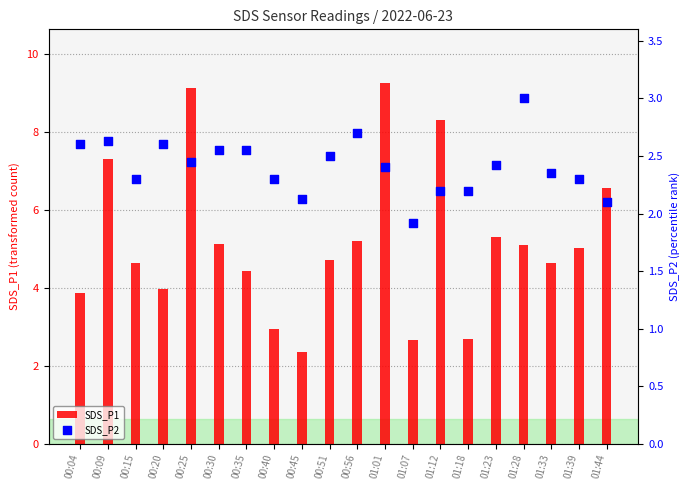

Which series contains the lowest Y value?

SDS_P2